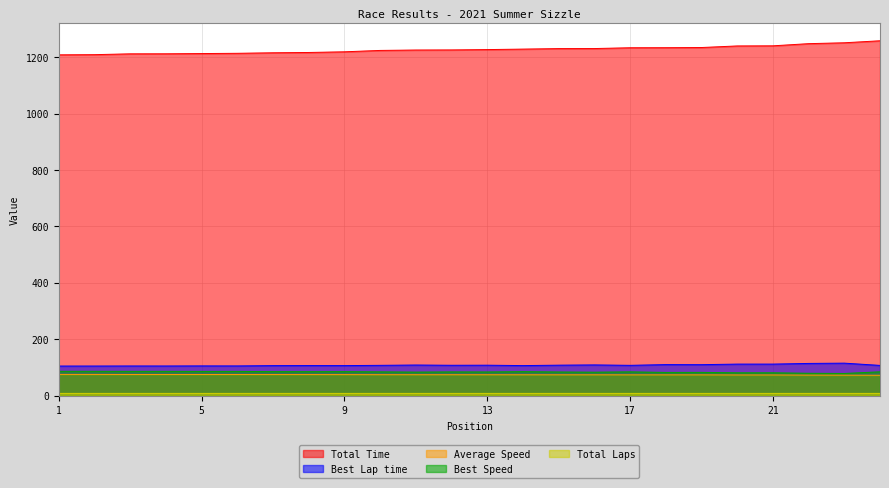

What is the average value of the Total Time series?

1227.1